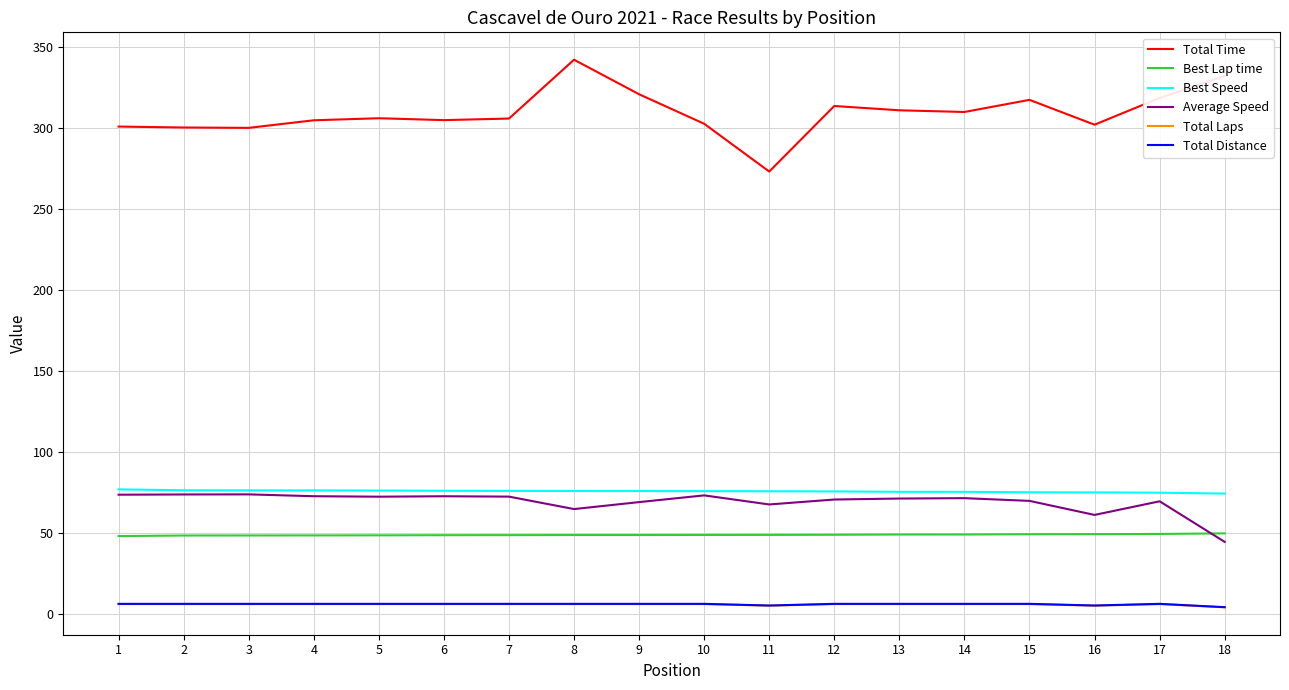

Count the number of data series in this chart.

6